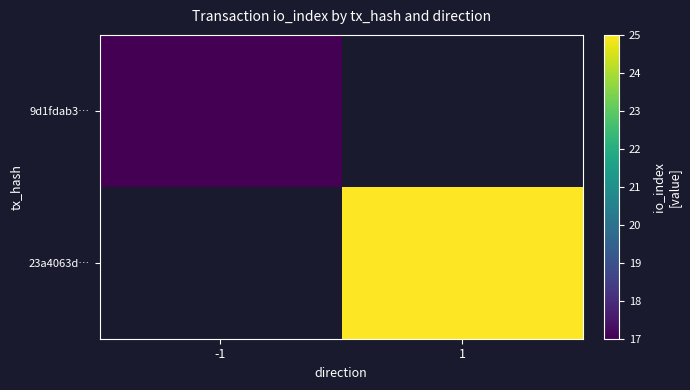

List the series in order of their peak value, lowest first.

9d1fdab3…, 23a4063d…